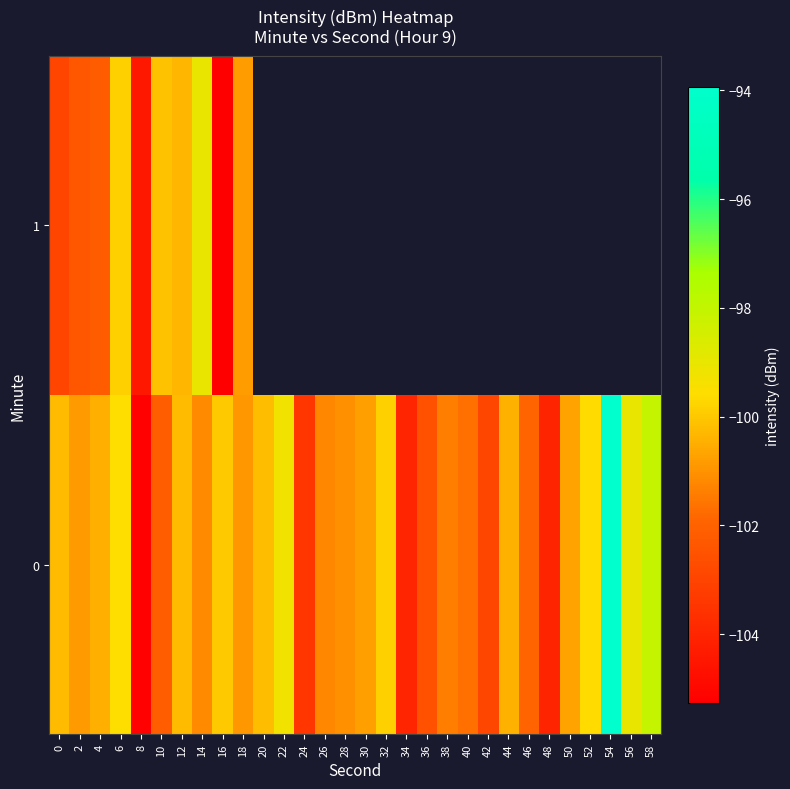

Which category has the highest value across all series?

54